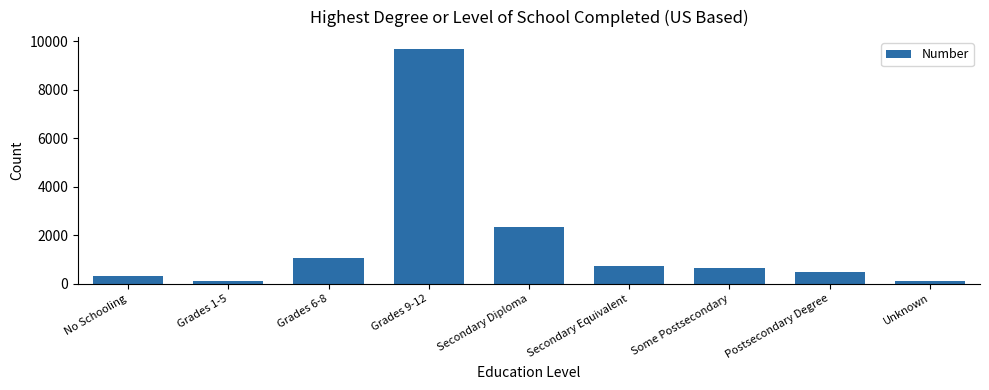

Count the number of data series in this chart.

1